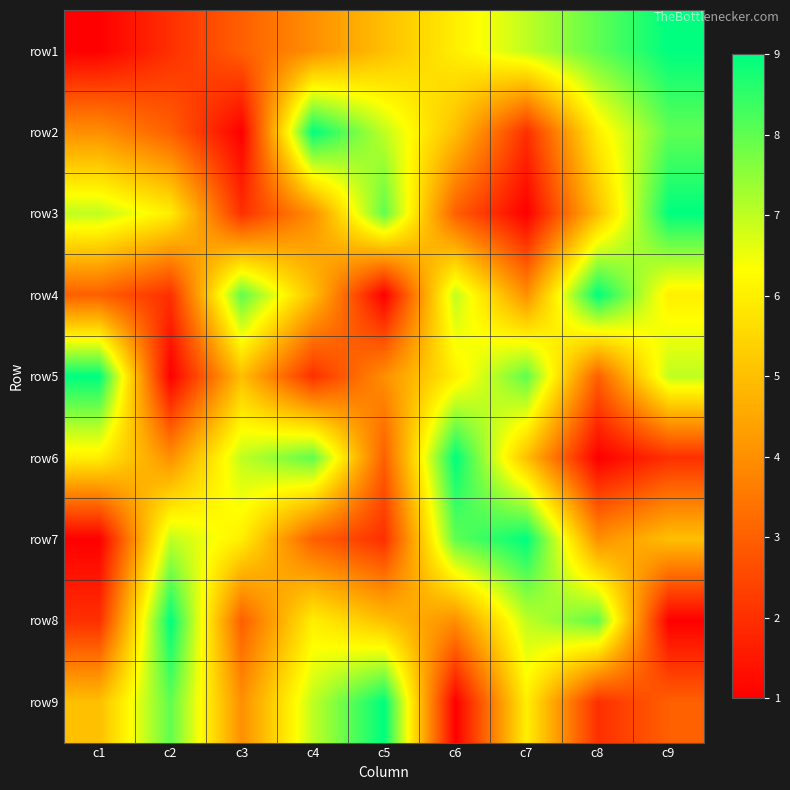

Count the number of data series in this chart.

9